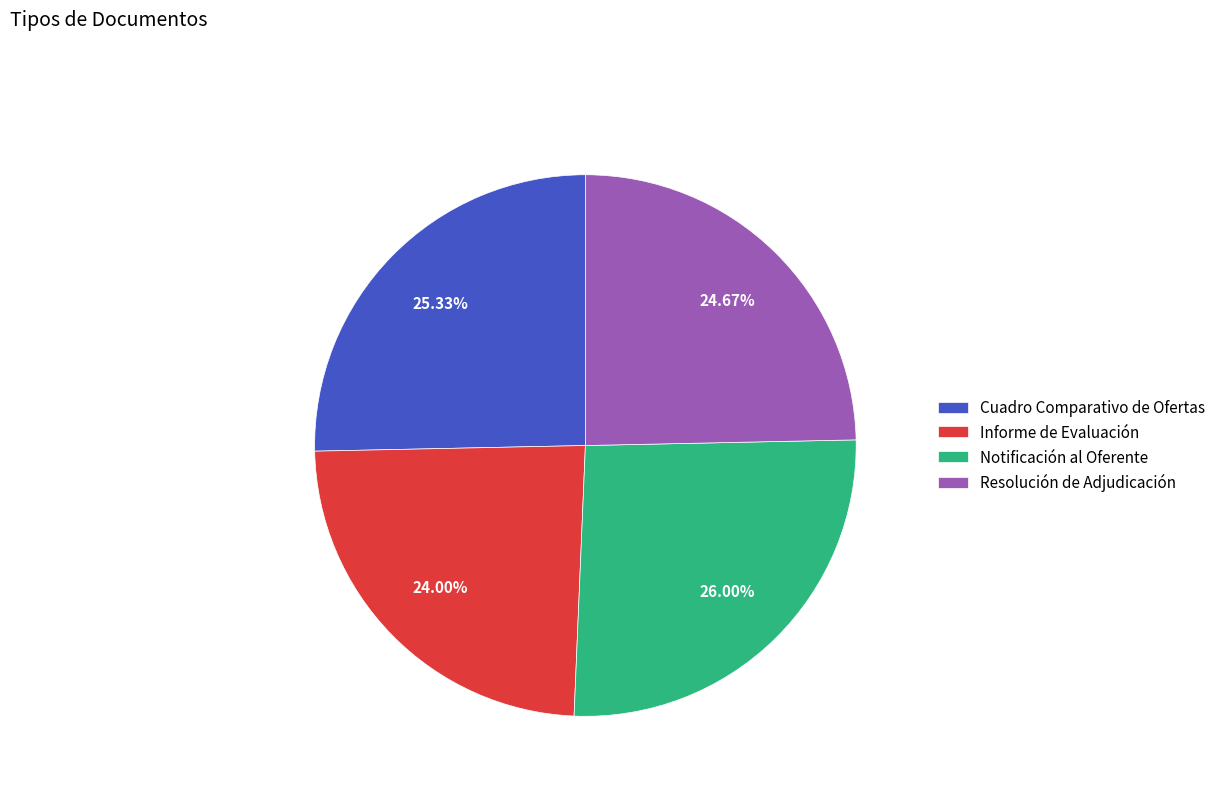

Is it true that Cuadro Comparativo de Ofertas is 38% of the pie?

False